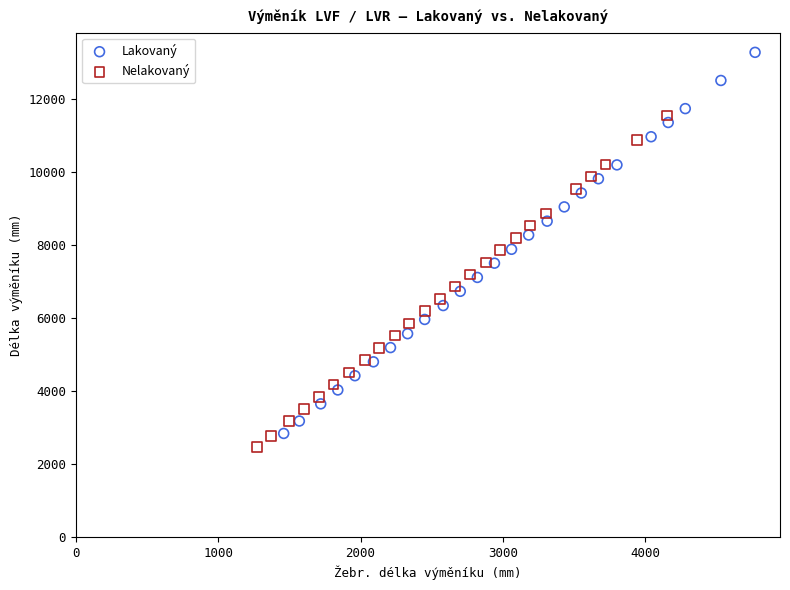

What are all the series names shown in the legend?

Lakovaný, Nelakovaný